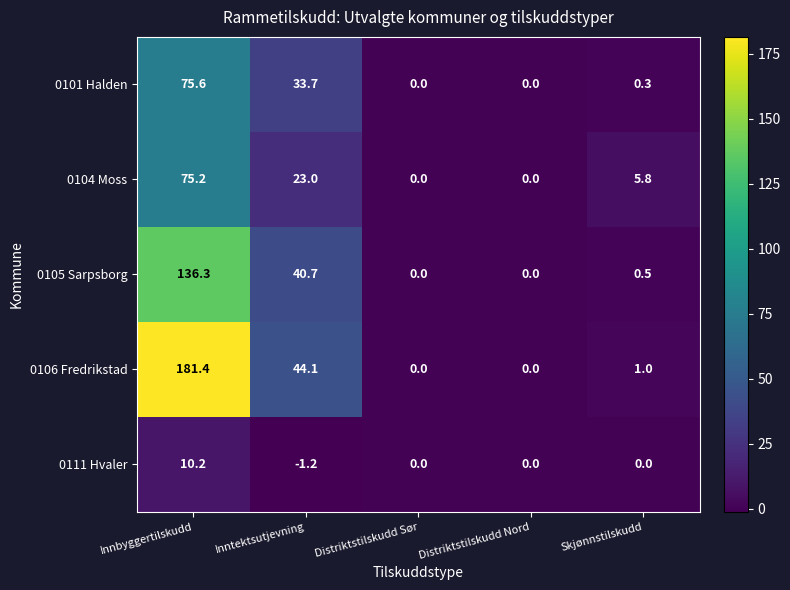

What is the sum of the 0105 Sarpsborg values at Inntektsutjevning and Distriktstilskudd Nord?

40.7